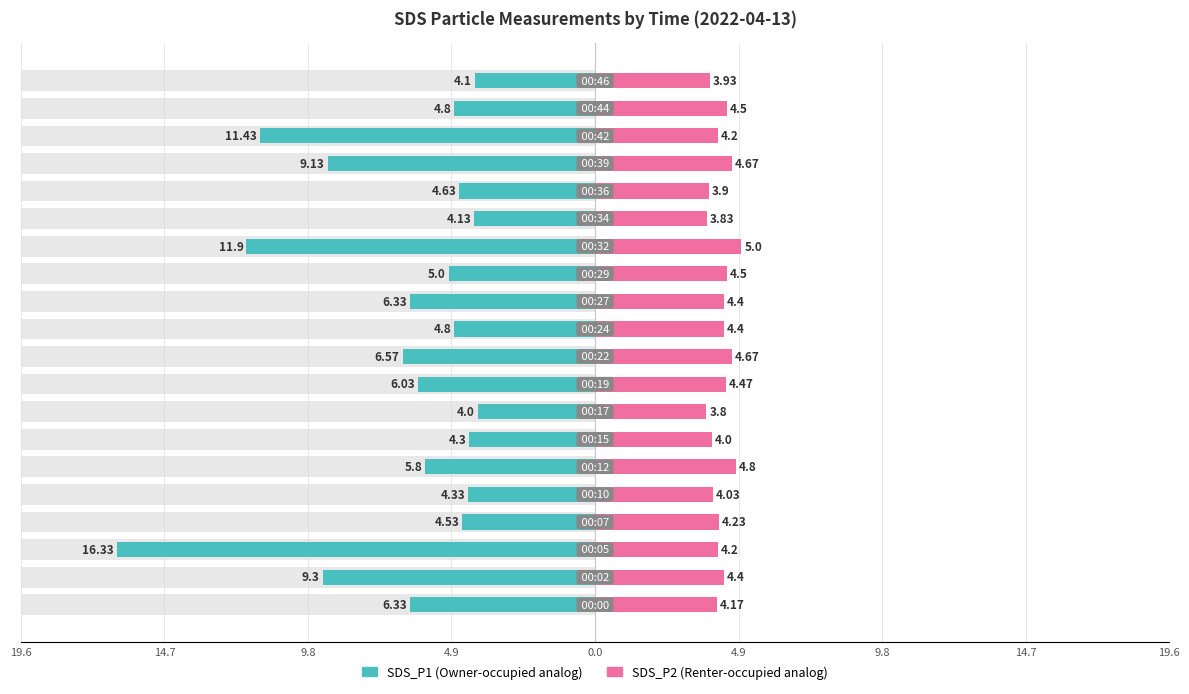

Reading left to right, what are all the values shown in this chart?

SDS_P1: -6.3	-9.3	-16.3	-4.5	-4.3	-5.8	-4.3	-4.0	-6.0	-6.6	-4.8	-6.3	-5.0	-11.9	-4.1	-4.6	-9.1	-11.4	-4.8	-4.1
SDS_P2: 4.2	4.4	4.2	4.2	4.0	4.8	4.0	3.8	4.5	4.7	4.4	4.4	4.5	5.0	3.8	3.9	4.7	4.2	4.5	3.9